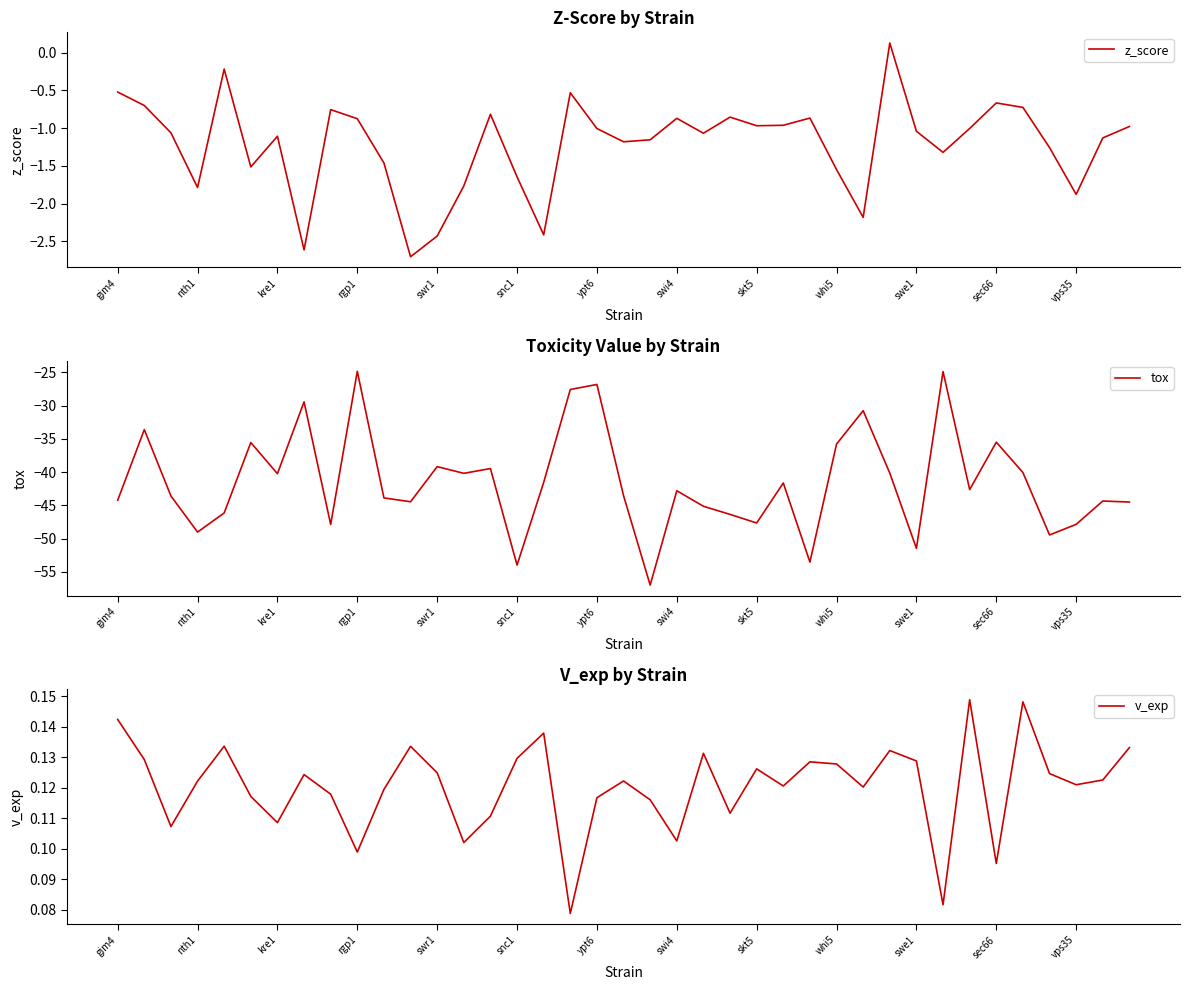

What is the highest value of the tox series?

-24.8